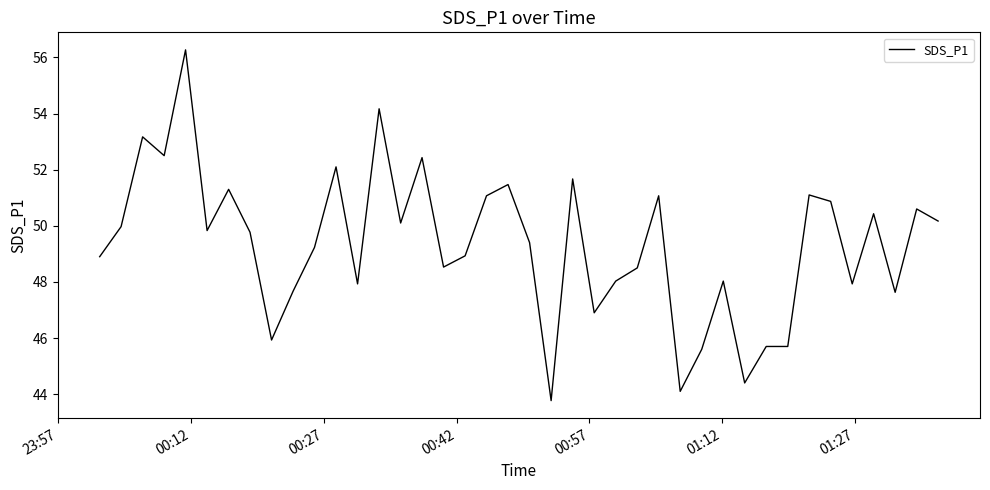

What is the maximum value shown in the chart?

56.3